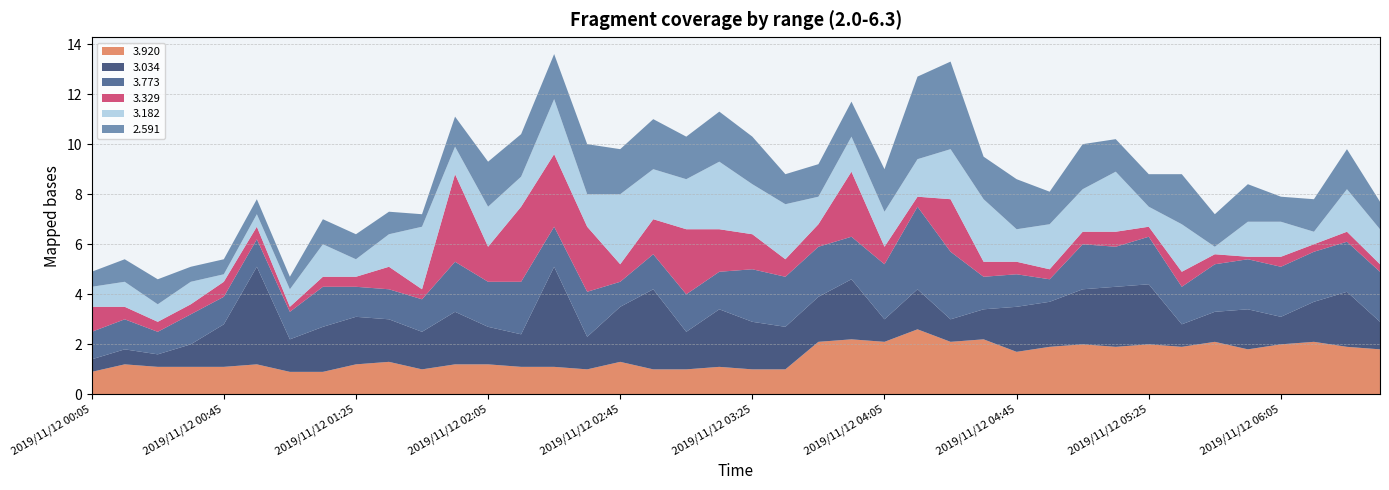

Reading left to right, transcribe all the data shown in this chart.

  3.920: 0.9	1.2	1.1	1.1	1.1	1.2	0.9	0.9	1.2	1.3	1.0	1.2	1.2	1.1	1.1	1.0	1.3	1.0	1.0	1.1	1.0	1.0	2.1	2.2	2.1	2.6	2.1	2.2	1.7	1.9	2.0	1.9	2.0	1.9	2.1	1.8	2.0	2.1	1.9	1.8
  3.034: 0.5	0.6	0.5	0.9	1.7	3.9	1.3	1.8	1.9	1.7	1.5	2.1	1.5	1.3	4.0	1.3	2.2	3.2	1.5	2.3	1.9	1.7	1.8	2.4	0.9	1.6	0.9	1.2	1.8	1.8	2.2	2.4	2.4	0.9	1.2	1.6	1.1	1.6	2.2	1.1
  3.773: 1.1	1.2	0.9	1.2	1.1	1.1	1.1	1.6	1.2	1.2	1.3	2.0	1.8	2.1	1.6	1.8	1.0	1.4	1.5	1.5	2.1	2.0	2.0	1.7	2.2	3.3	2.7	1.3	1.3	0.9	1.8	1.6	1.9	1.5	1.9	2.0	2.0	2.0	2.0	2.0
  3.329: 1.0	0.5	0.4	0.4	0.6	0.5	0.2	0.4	0.4	0.9	0.4	3.5	1.4	3.0	2.9	2.6	0.7	1.4	2.6	1.7	1.4	0.7	0.9	2.6	0.7	0.4	2.1	0.6	0.5	0.4	0.5	0.6	0.4	0.6	0.4	0.1	0.4	0.3	0.4	0.3
  3.182: 0.8	1.0	0.7	0.9	0.3	0.5	0.7	1.3	0.7	1.3	2.5	1.1	1.6	1.2	2.2	1.3	2.8	2.0	2.0	2.7	2.0	2.2	1.1	1.4	1.4	1.5	2.0	2.5	1.3	1.8	1.7	2.4	0.8	1.9	0.3	1.4	1.4	0.5	1.7	1.4
  2.591: 0.6	0.9	1.0	0.6	0.6	0.6	0.5	1.0	1.0	0.9	0.5	1.2	1.8	1.7	1.8	2.0	1.8	2.0	1.7	2.0	1.9	1.2	1.3	1.4	1.7	3.3	3.5	1.7	2.0	1.3	1.8	1.3	1.3	2.0	1.3	1.5	1.0	1.3	1.6	1.1